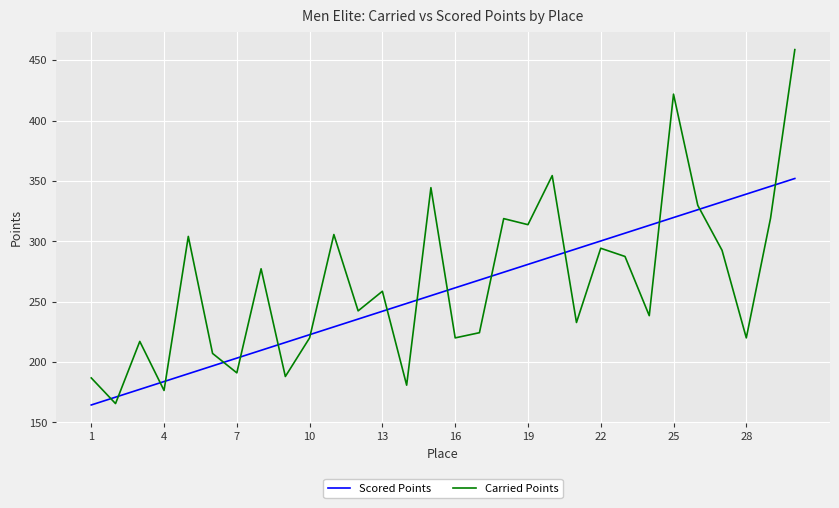

Which series has the widest spread of values?

Carried Points